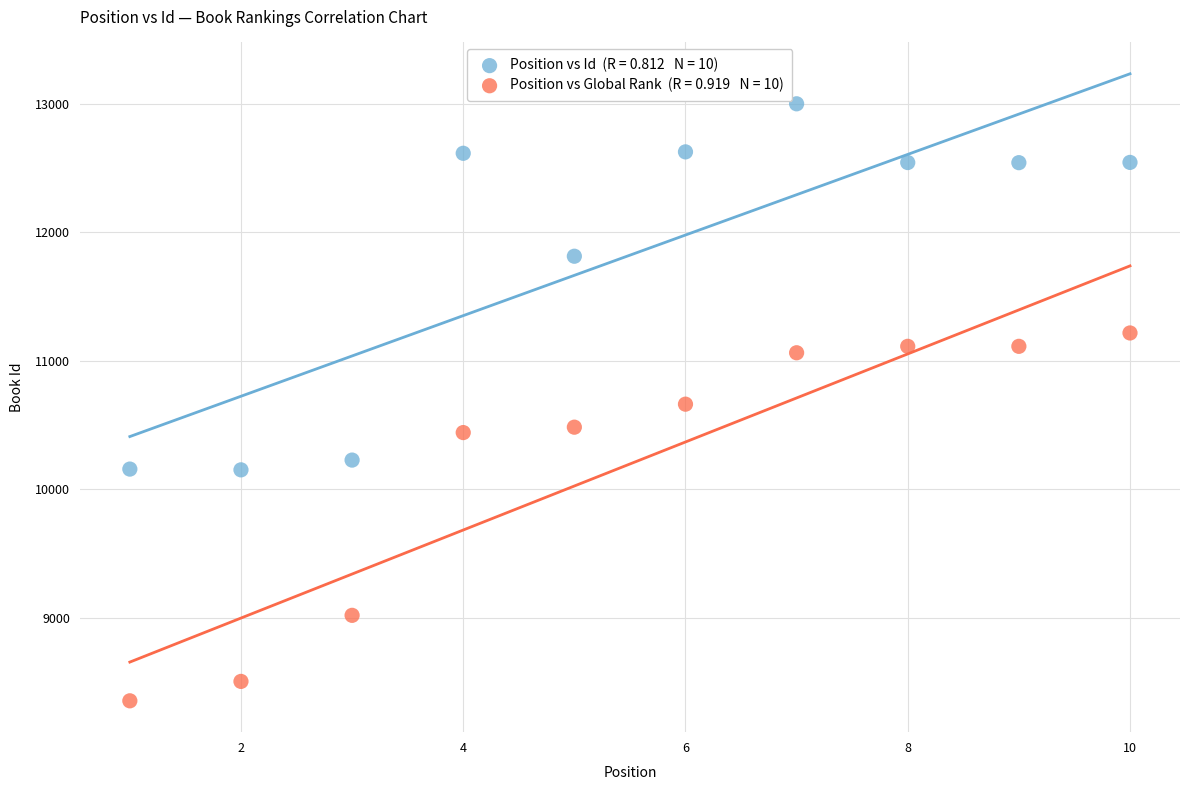

Across all data points, what is the range of X values (max minus min)?

9